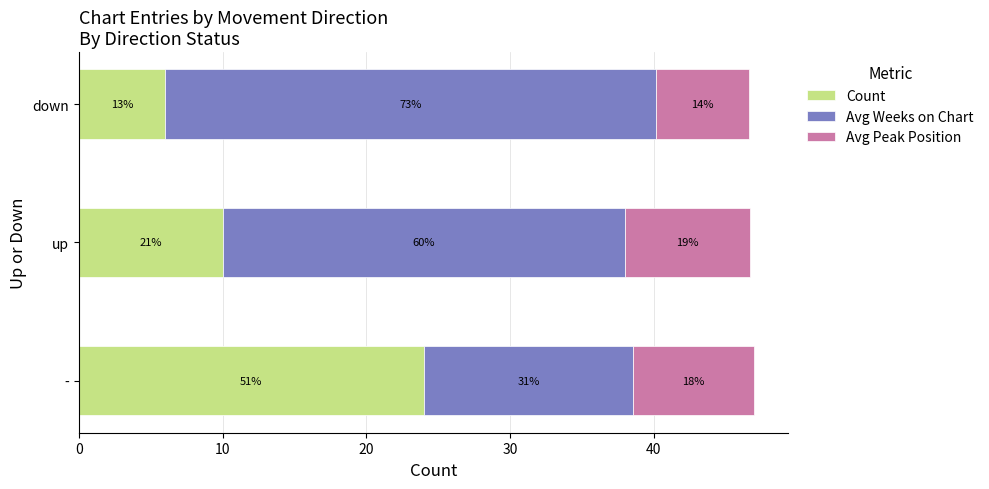

What are all the series names shown in the legend?

Count, Avg Weeks on Chart, Avg Peak Position